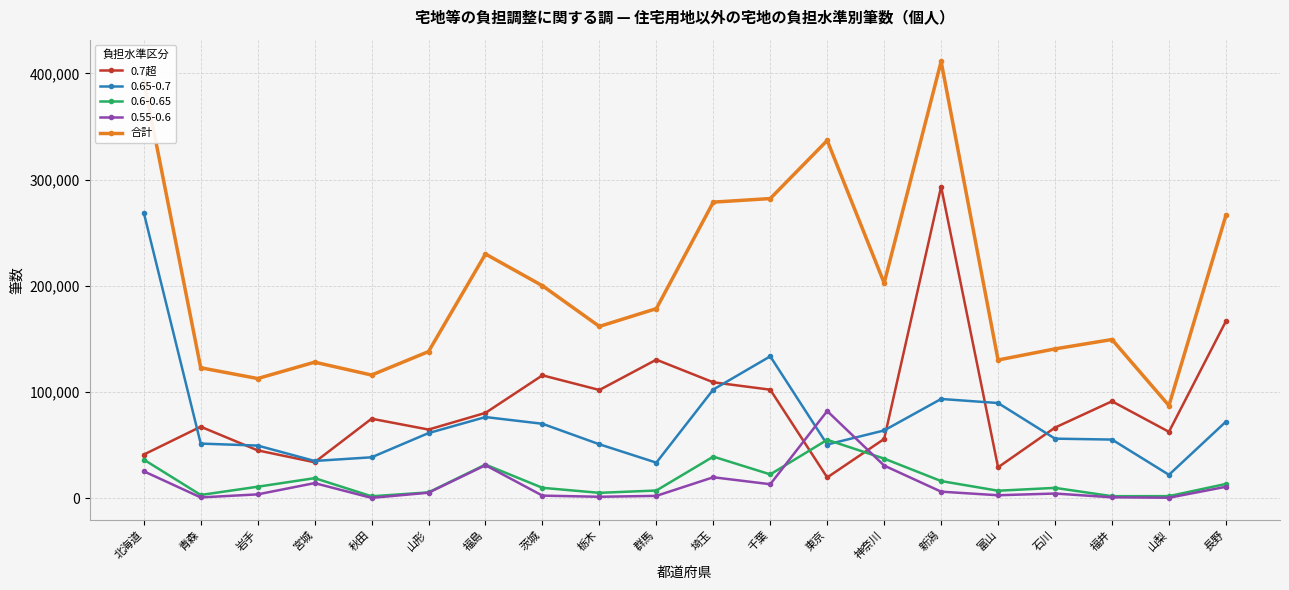

What position from the right is 千葉?

9